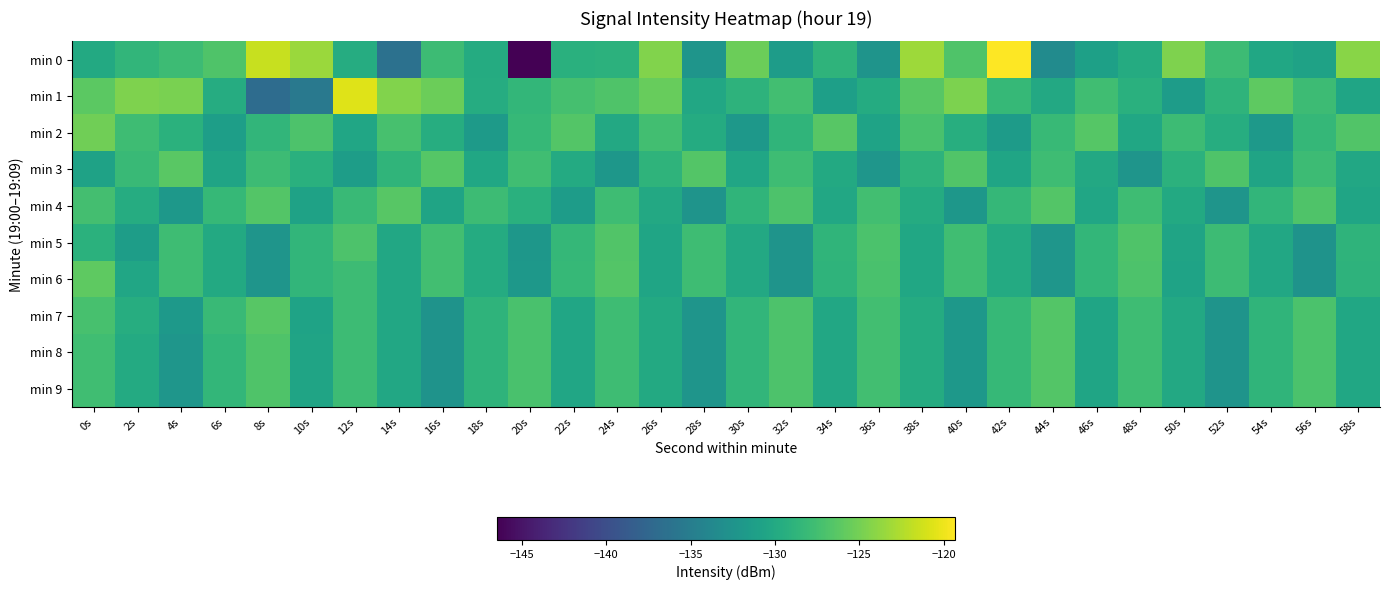

Reading left to right, list all the values displayed in this chart.

min 0: 0s=-129.9	2s=-128.6	4s=-127.9	6s=-126.8	8s=-121.5	10s=-123.4	12s=-129.7	14s=-136.4	16s=-127.8	18s=-129.7	20s=-146.5	22s=-129.2	24s=-129.0	26s=-124.5	28s=-132.4	30s=-125.4	32s=-131.5	34s=-128.8	36s=-132.4	38s=-123.3	40s=-126.8	42s=-119.3	44s=-133.4	46s=-131.0	48s=-129.7	50s=-124.6	52s=-127.9	54s=-130.3	56s=-130.9	58s=-124.1
min 1: 0s=-126.1	2s=-124.6	4s=-124.7	6s=-129.7	8s=-136.9	10s=-135.5	12s=-120.6	14s=-124.5	16s=-125.4	18s=-129.7	20s=-128.5	22s=-127.3	24s=-126.8	26s=-125.6	28s=-130.2	30s=-128.9	32s=-127.5	34s=-131.2	36s=-129.8	38s=-126.4	40s=-124.7	42s=-128.3	44s=-130.1	46s=-127.6	48s=-129.2	50s=-131.5	52s=-128.8	54s=-126.1	56s=-127.9	58s=-130.5
min 2: 0s=-125.2	2s=-127.8	4s=-129.1	6s=-131.3	8s=-128.6	10s=-126.9	12s=-130.4	14s=-127.2	16s=-129.5	18s=-131.7	20s=-128.3	22s=-126.6	24s=-130.1	26s=-127.5	28s=-129.8	30s=-132.0	32s=-128.7	34s=-126.4	36s=-130.7	38s=-127.1	40s=-129.4	42s=-131.6	44s=-128.2	46s=-126.5	48s=-130.3	50s=-127.9	52s=-129.6	54s=-131.9	56s=-128.4	58s=-126.7
min 3: 0s=-130.8	2s=-128.1	4s=-126.3	6s=-130.6	8s=-127.9	10s=-129.2	12s=-131.4	14s=-128.7	16s=-126.5	18s=-130.3	20s=-127.6	22s=-129.9	24s=-132.1	26s=-128.8	28s=-126.6	30s=-130.4	32s=-127.7	34s=-130.0	36s=-132.2	38s=-128.9	40s=-126.7	42s=-130.5	44s=-127.8	46s=-130.1	48s=-132.3	50s=-129.0	52s=-126.8	54s=-130.6	56s=-127.9	58s=-130.2
min 4: 0s=-127.4	2s=-129.7	4s=-132.0	6s=-128.3	8s=-126.6	10s=-130.8	12s=-128.1	14s=-126.4	16s=-130.6	18s=-127.9	20s=-129.2	22s=-131.5	24s=-127.8	26s=-130.1	28s=-132.4	30s=-128.7	32s=-126.9	34s=-130.2	36s=-127.5	38s=-129.8	40s=-132.1	42s=-128.4	44s=-126.6	46s=-130.4	48s=-127.7	50s=-130.0	52s=-132.3	54s=-128.6	56s=-126.8	58s=-130.5
min 5: 0s=-129.1	2s=-131.4	4s=-127.7	6s=-130.0	8s=-132.3	10s=-128.6	12s=-126.9	14s=-130.2	16s=-127.5	18s=-129.8	20s=-132.1	22s=-128.4	24s=-126.7	26s=-130.5	28s=-127.8	30s=-130.1	32s=-132.4	34s=-128.7	36s=-127.0	38s=-130.3	40s=-127.6	42s=-129.9	44s=-132.2	46s=-128.5	48s=-126.8	50s=-130.6	52s=-127.9	54s=-130.2	56s=-132.5	58s=-128.8
min 6: 0s=-126.1	2s=-130.4	4s=-127.7	6s=-130.0	8s=-132.3	10s=-128.6	12s=-127.9	14s=-130.2	16s=-127.5	18s=-129.8	20s=-132.0	22s=-128.3	24s=-126.6	26s=-130.5	28s=-127.8	30s=-130.1	32s=-132.4	34s=-128.8	36s=-127.1	38s=-130.3	40s=-127.6	42s=-129.9	44s=-132.2	46s=-128.5	48s=-126.9	50s=-130.7	52s=-127.9	54s=-130.2	56s=-132.5	58s=-128.9
min 7: 0s=-127.2	2s=-129.5	4s=-131.8	6s=-128.1	8s=-126.4	10s=-130.7	12s=-127.9	14s=-130.2	16s=-132.5	18s=-128.8	20s=-127.1	22s=-130.4	24s=-127.7	26s=-130.0	28s=-132.3	30s=-128.6	32s=-126.9	34s=-130.2	36s=-127.5	38s=-129.8	40s=-132.0	42s=-128.3	44s=-126.6	46s=-130.5	48s=-127.8	50s=-130.1	52s=-132.4	54s=-128.7	56s=-127.0	58s=-130.3
min 8: 0s=-127.6	2s=-129.9	4s=-132.2	6s=-128.5	8s=-126.8	10s=-130.6	12s=-127.9	14s=-130.2	16s=-132.5	18s=-128.8	20s=-127.1	22s=-130.4	24s=-127.7	26s=-130.0	28s=-132.3	30s=-128.6	32s=-126.9	34s=-130.2	36s=-127.5	38s=-129.8	40s=-132.0	42s=-128.3	44s=-126.6	46s=-130.5	48s=-127.8	50s=-130.1	52s=-132.4	54s=-128.7	56s=-127.0	58s=-130.3
min 9: 0s=-127.6	2s=-129.9	4s=-132.2	6s=-128.5	8s=-126.8	10s=-130.6	12s=-127.9	14s=-130.2	16s=-132.5	18s=-128.8	20s=-127.1	22s=-130.4	24s=-127.7	26s=-130.0	28s=-132.3	30s=-128.6	32s=-126.9	34s=-130.2	36s=-127.5	38s=-129.8	40s=-132.0	42s=-128.3	44s=-126.6	46s=-130.5	48s=-127.8	50s=-130.1	52s=-132.4	54s=-128.7	56s=-127.0	58s=-130.3